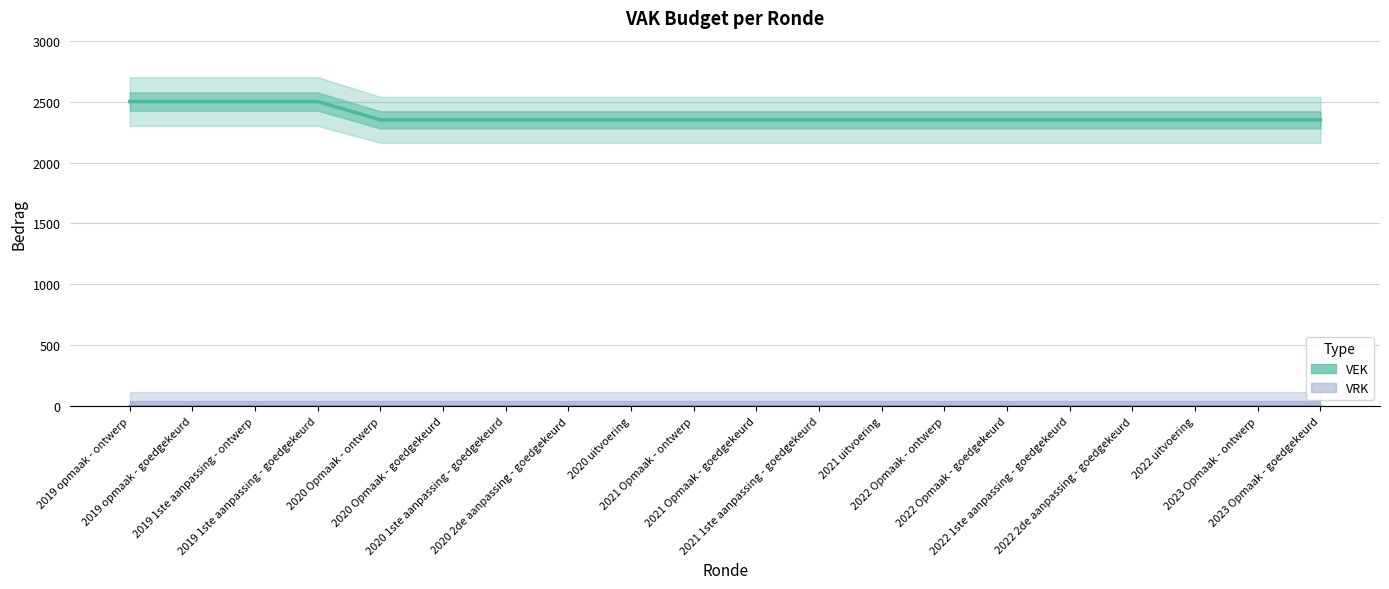

True or false: VRK and VEK intersect in this chart.

False